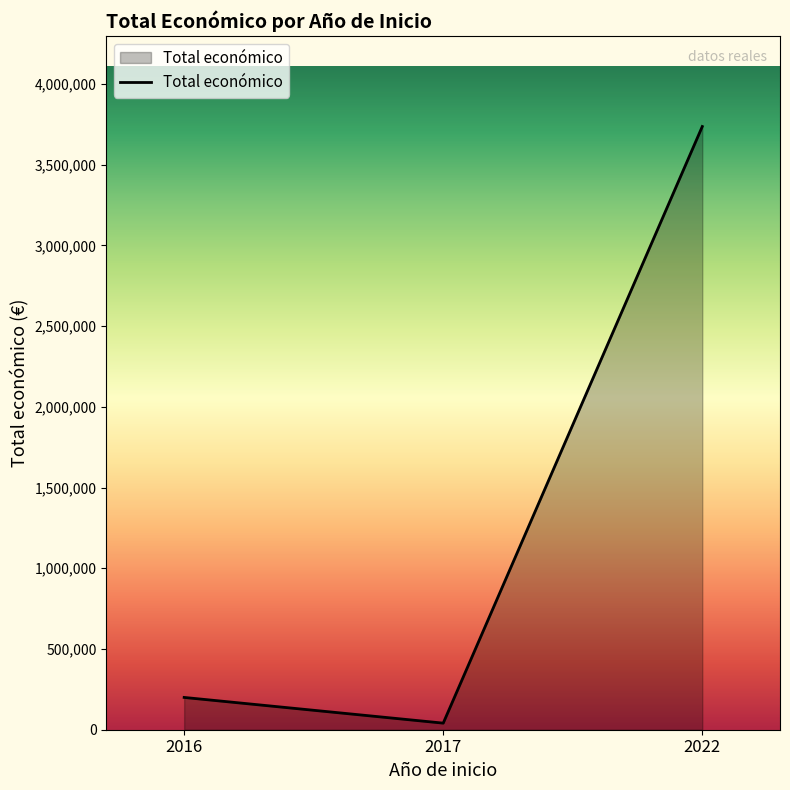

Which label corresponds to the largest value in the chart?

2022